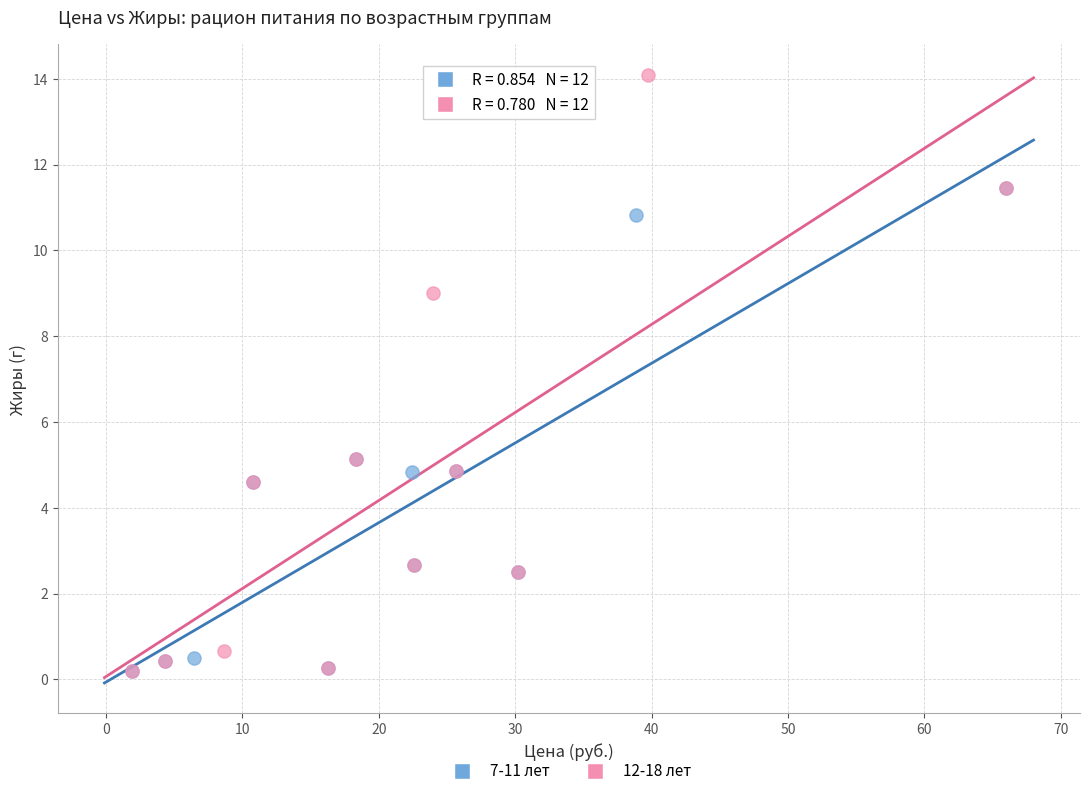

Which series has the widest spread of Y values?

12-18 лет